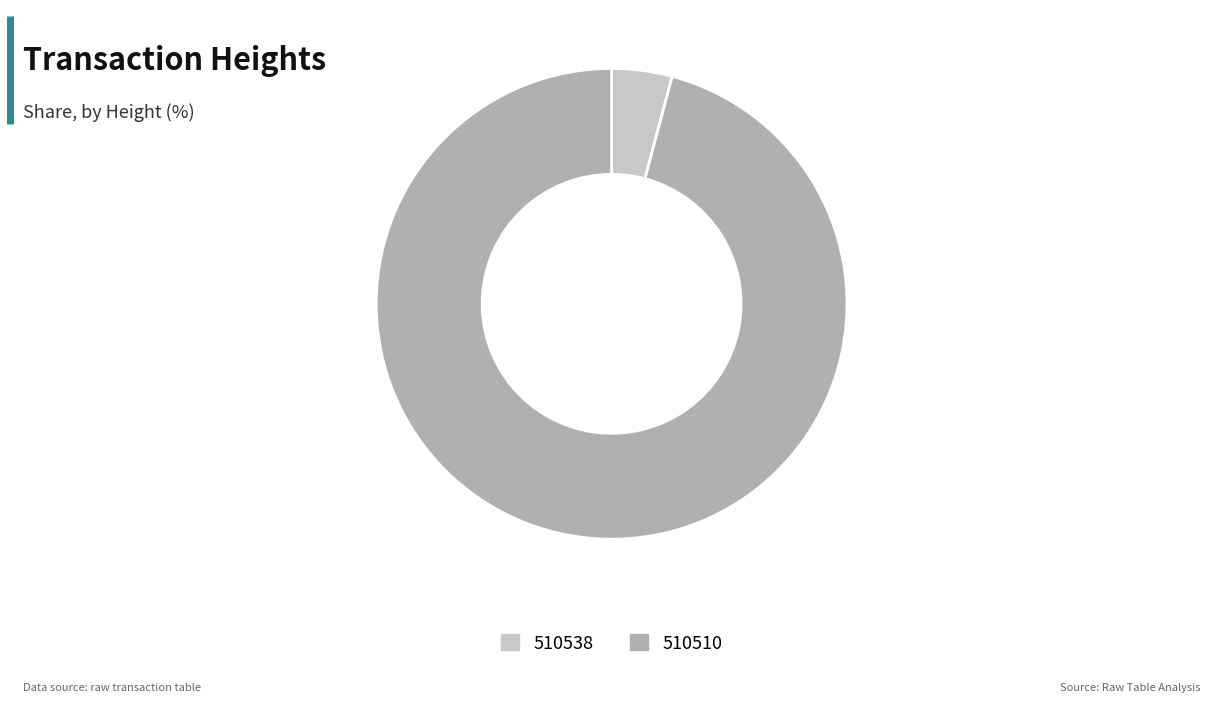

How many segments does this pie chart have?

2